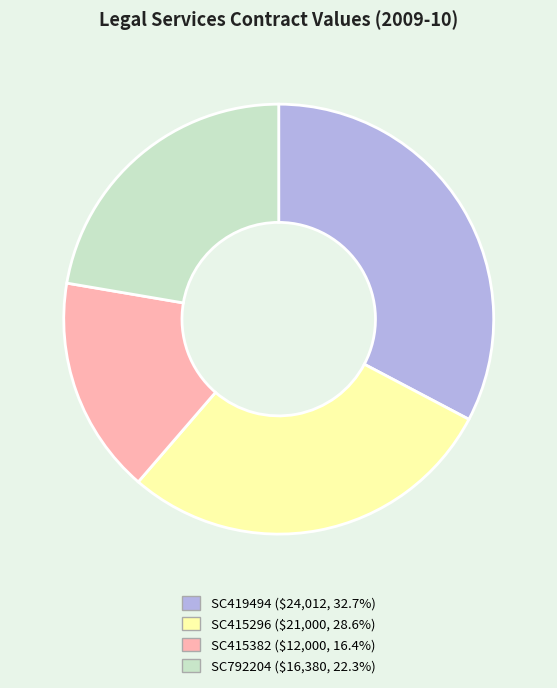

Do SC419494 and SC415296 together represent more than half of the pie?

Yes